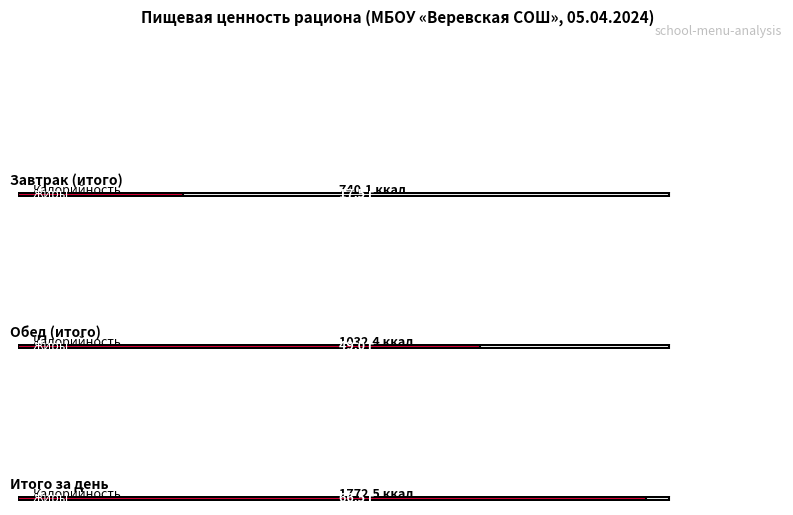

The Жиры series shows 66.5 at Итого за день. True or false?

True